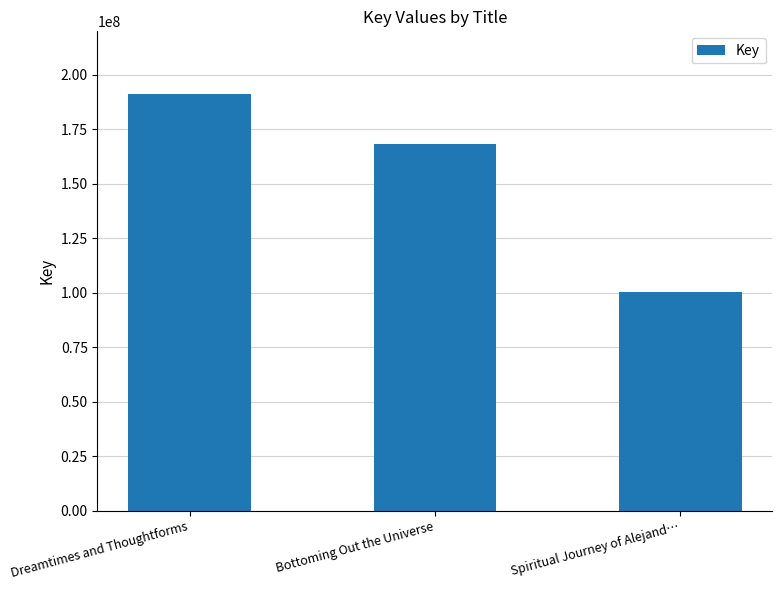

True or false: the data shows 100423460 at Spiritual Journey of Alejand….

True